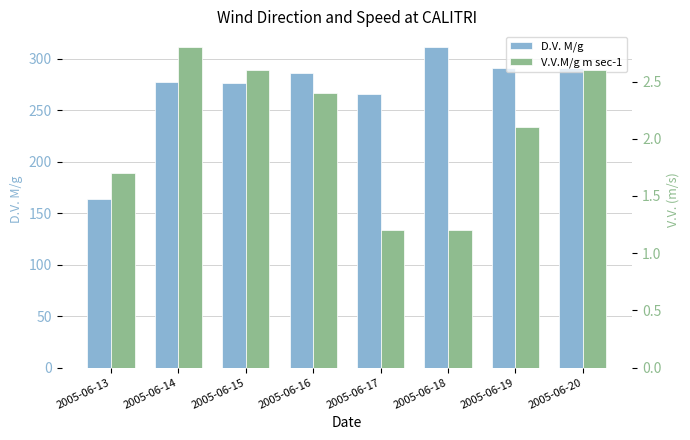

The D.V. M/g series shows 291.0 at 2005-06-20. True or false?

True